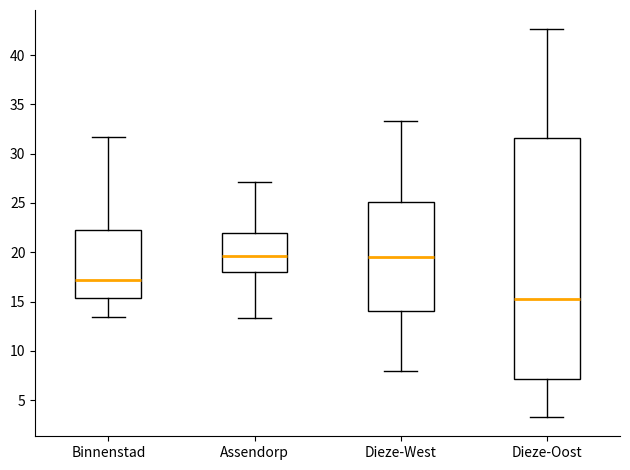

Which box is the tallest, from its lower edge to its upper edge?

Dieze-Oost